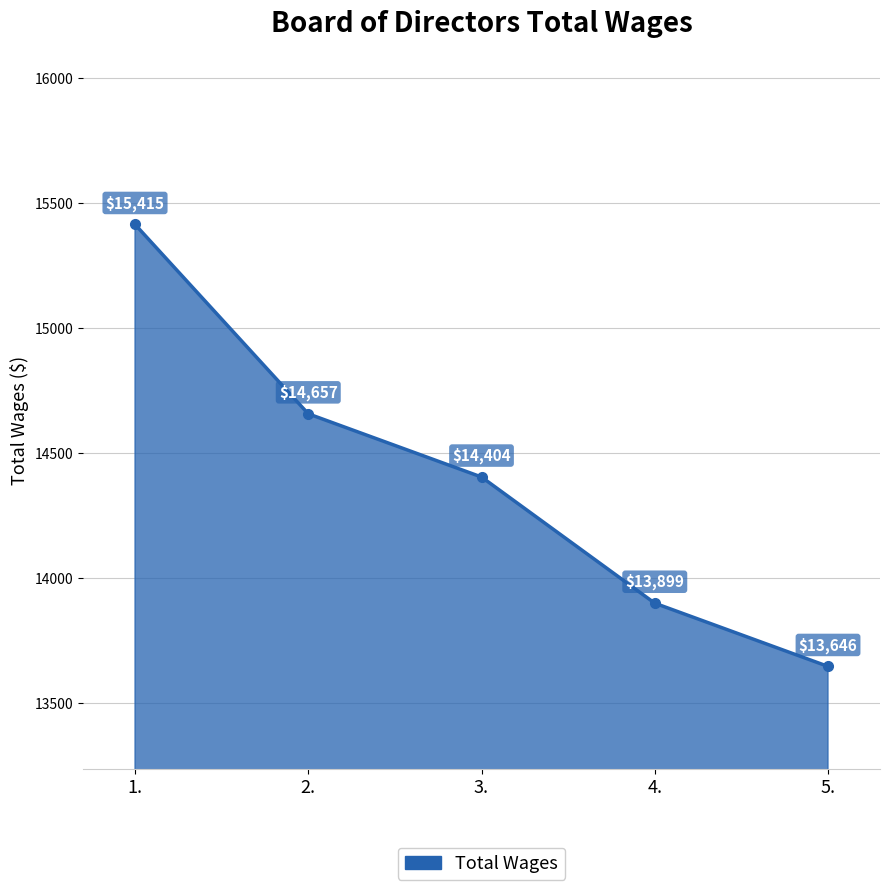

Rank the categories by value from lowest to highest.

5., 4., 3., 2., 1.